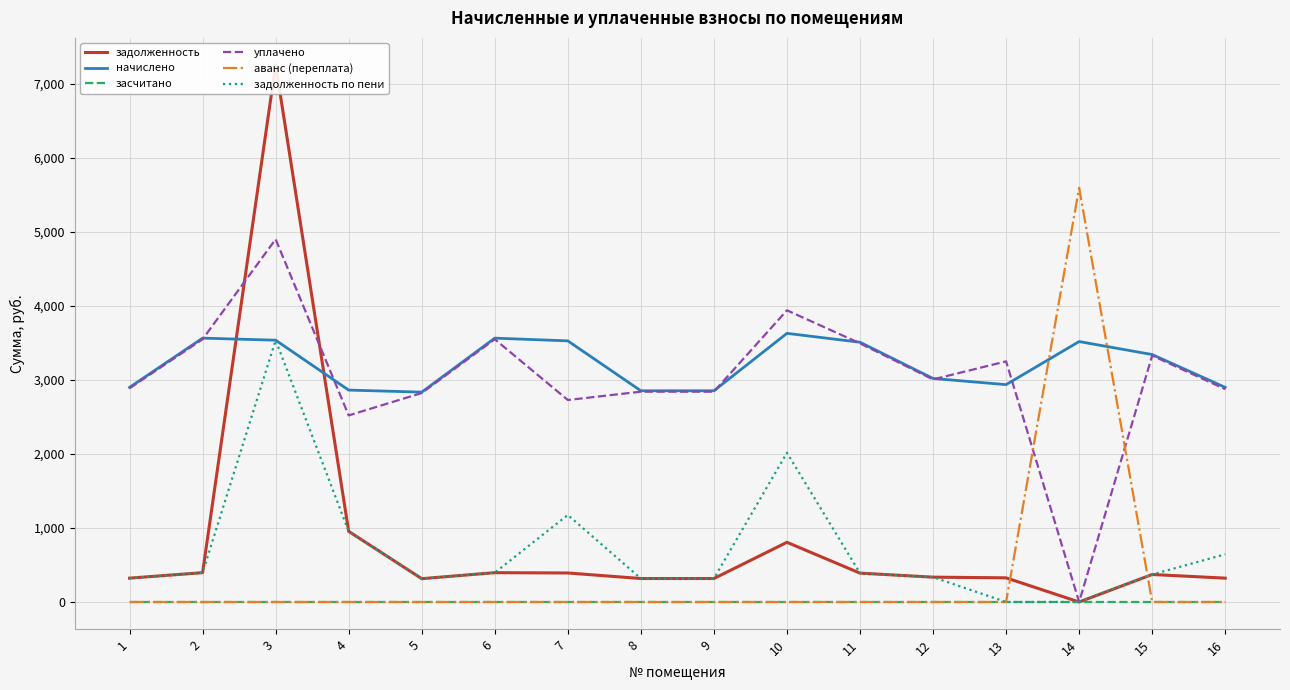

Reading left to right, list all the values displayed in this chart.

задолженность: 322.2	396.0	7257.5	954.2	315.0	396.0	391.9	317.0	317.0	806.4	389.9	335.5	326.3	0.0	371.4	322.2
начислено: 2899.4	3564.4	3536.6	2862.5	2834.8	3564.4	3527.4	2853.3	2853.3	3629.0	3508.9	3019.5	2936.4	3518.2	3342.7	2899.4
засчитано: 0.0	0.0	0.0	0.0	0.0	0.0	0.0	0.0	0.0	0.0	0.0	0.0	0.0	0.0	0.0	0.0
уплачено: 2887.2	3549.3	4900.0	2520.3	2822.8	3549.3	2728.6	2841.2	2841.2	3940.2	3494.1	3006.8	3250.3	0.0	3328.6	2875.0
аванс (переплата): 0.0	0.0	0.0	0.0	0.0	0.0	0.0	0.0	0.0	0.0	0.0	0.0	0.0	5596.1	0.0	0.0
задолженность по пени: 322.2	396.0	3536.3	954.2	315.0	396.0	1175.8	317.0	317.0	2016.1	389.9	335.5	0.0	0.0	371.4	644.3